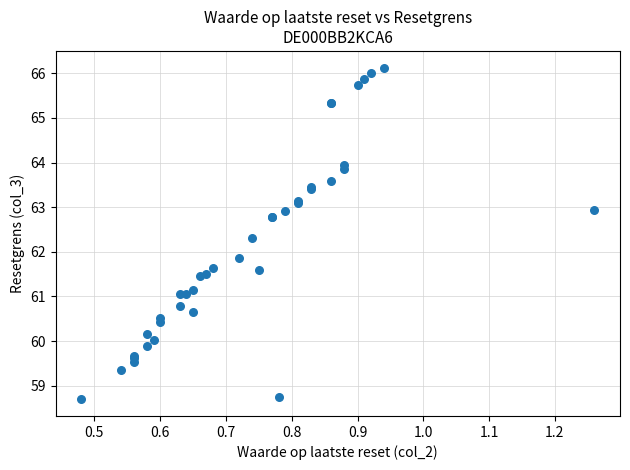

What Y value in the scatter plot is closest to 62?

61.9